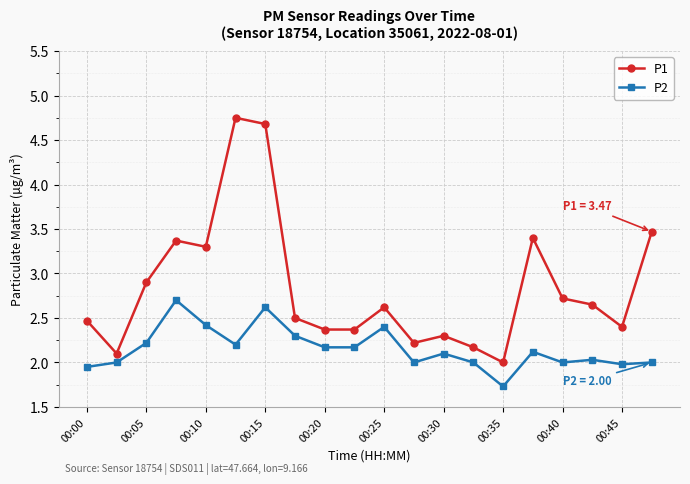

What are all the series names shown in the legend?

P1, P2